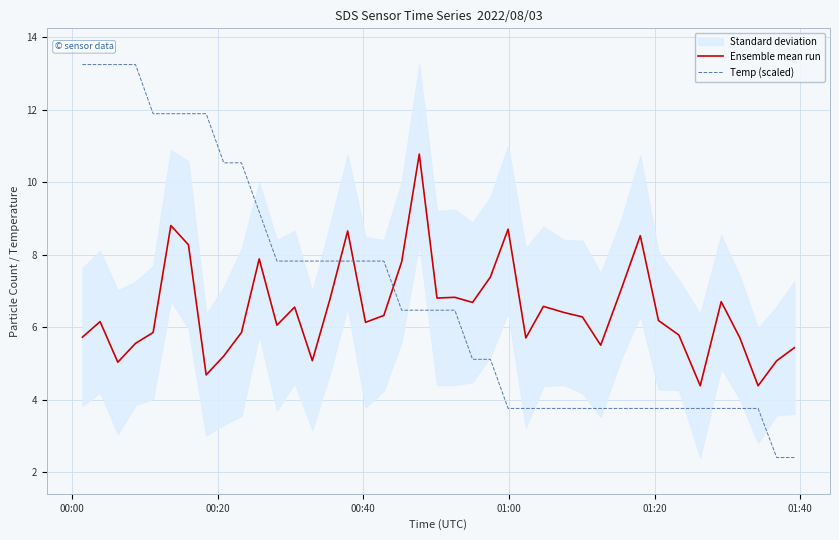

What is the lowest value of the Temp (scaled) series?

2.4